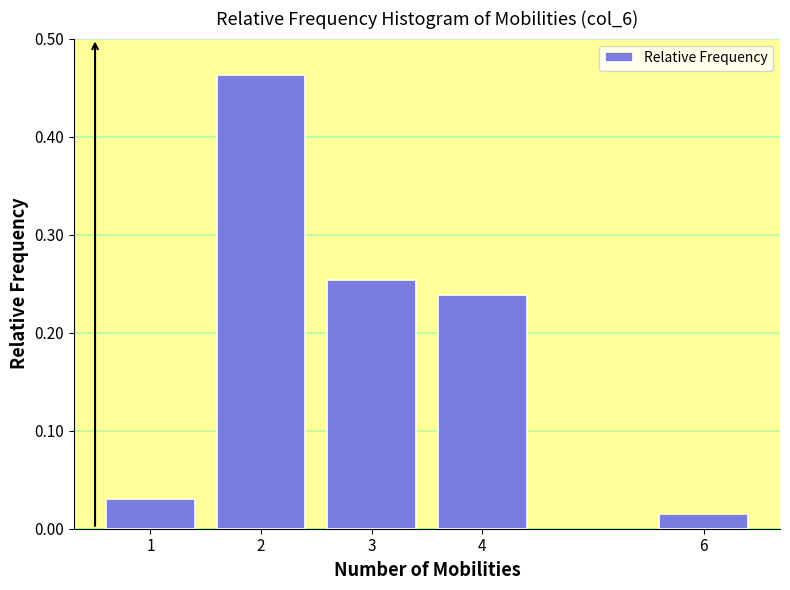

List the labels in order of value, largest first.

2, 3, 4, 1, 6